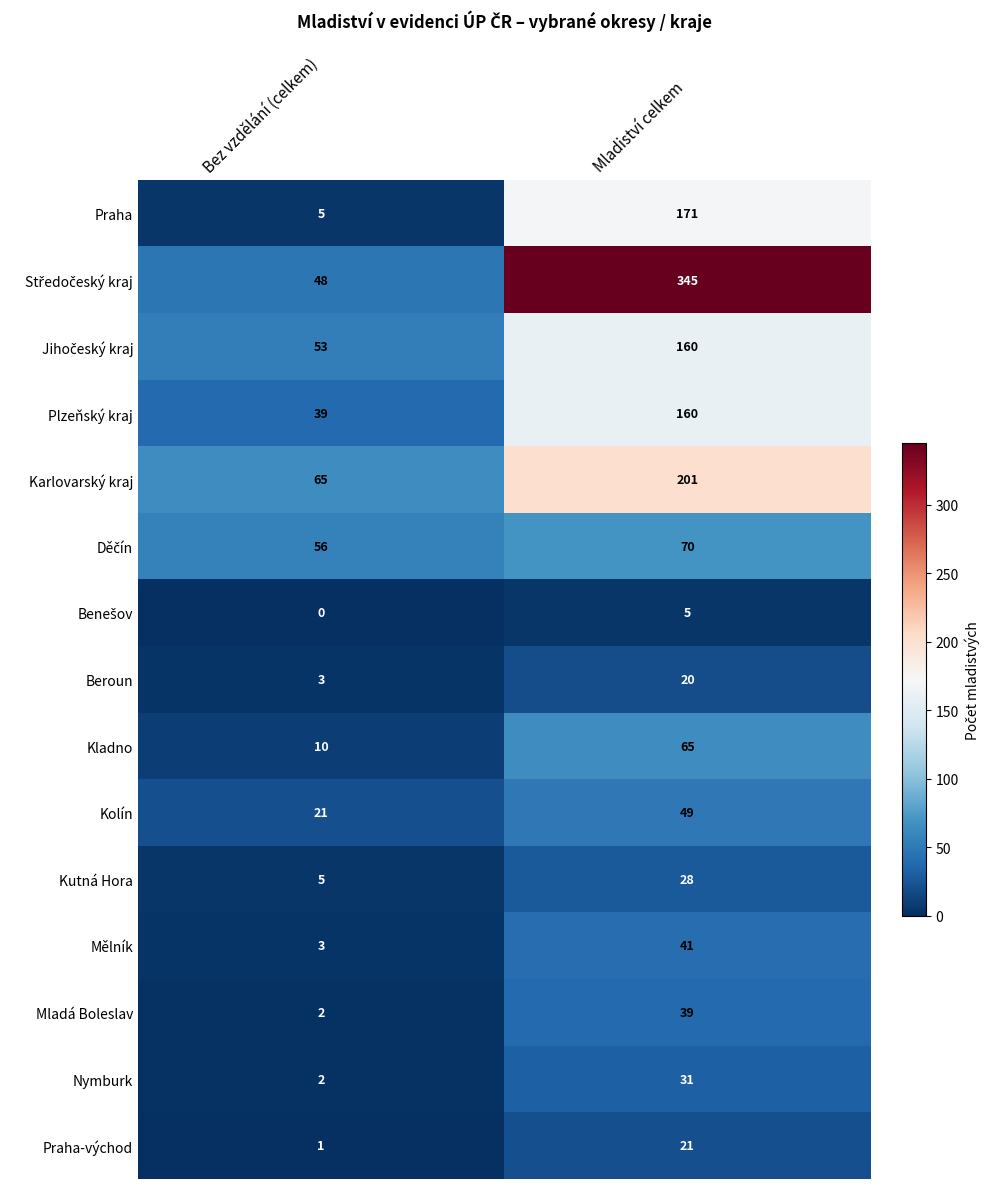

Rank the categories by Kladno value from highest to lowest.

Mladiství celkem, Bez vzdělání (celkem)